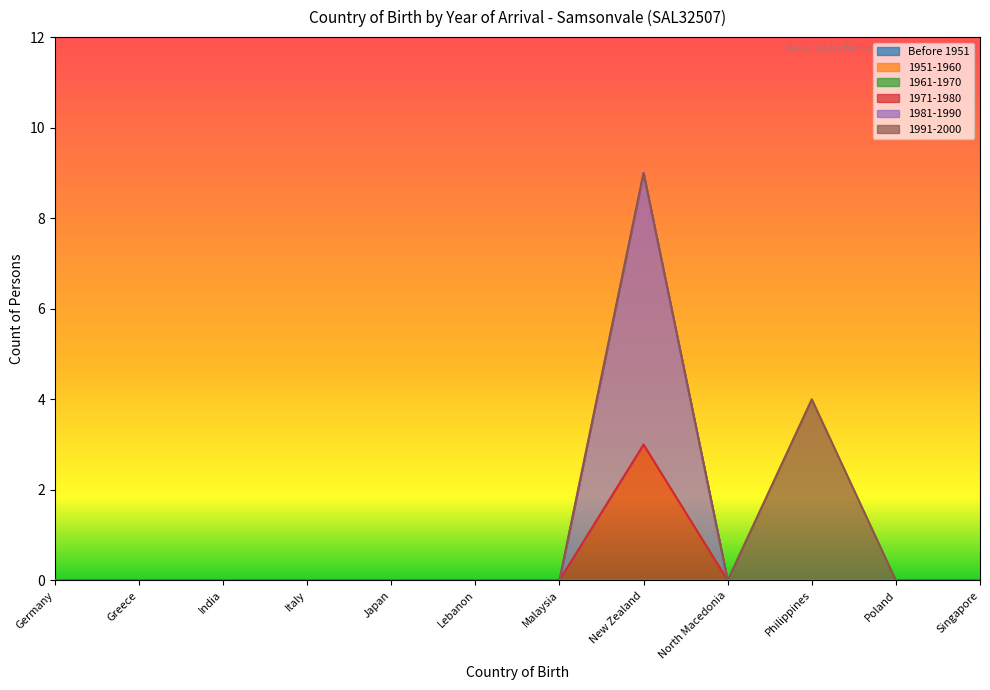

What are all the series names shown in the legend?

Before 1951, 1951-1960, 1961-1970, 1971-1980, 1981-1990, 1991-2000